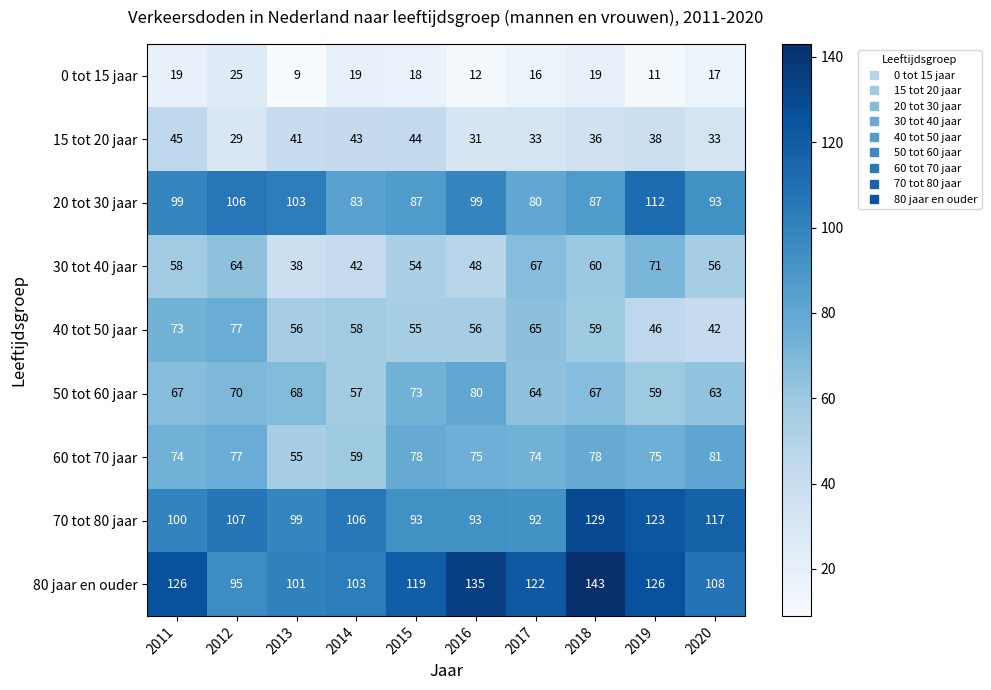

Which label corresponds to the smallest value in the chart?

2013